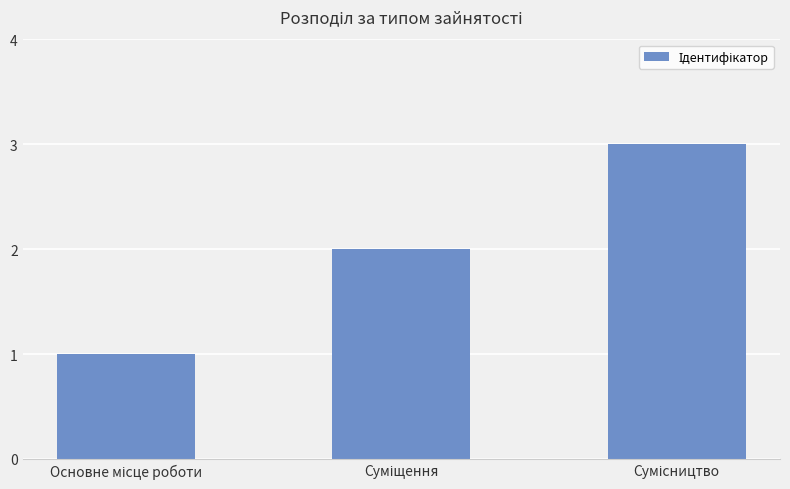

What is the greatest value displayed?

3